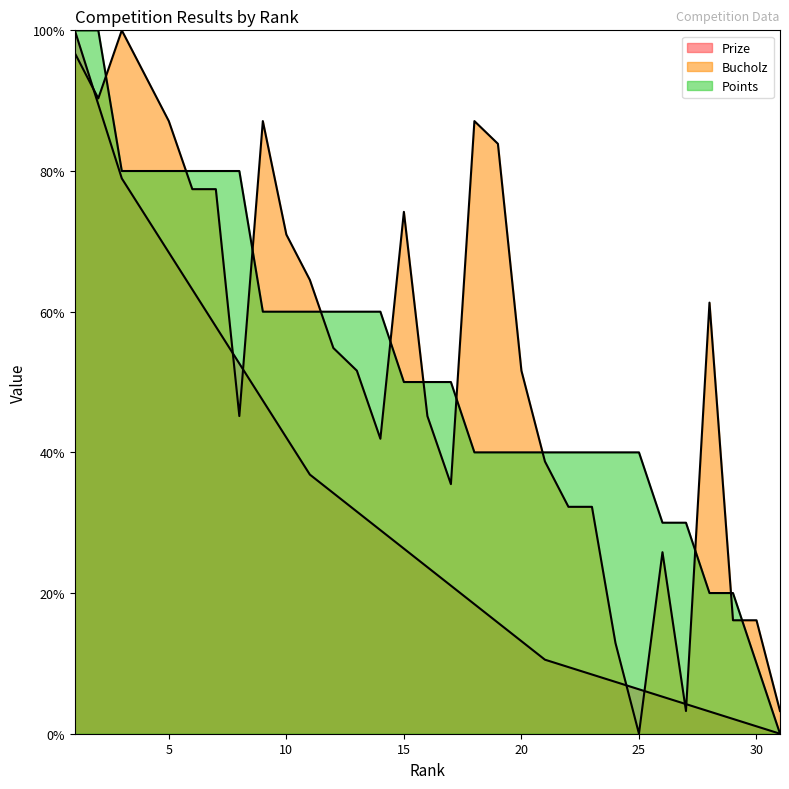

The value of Prize at 10 is 59.8. True or false?

False